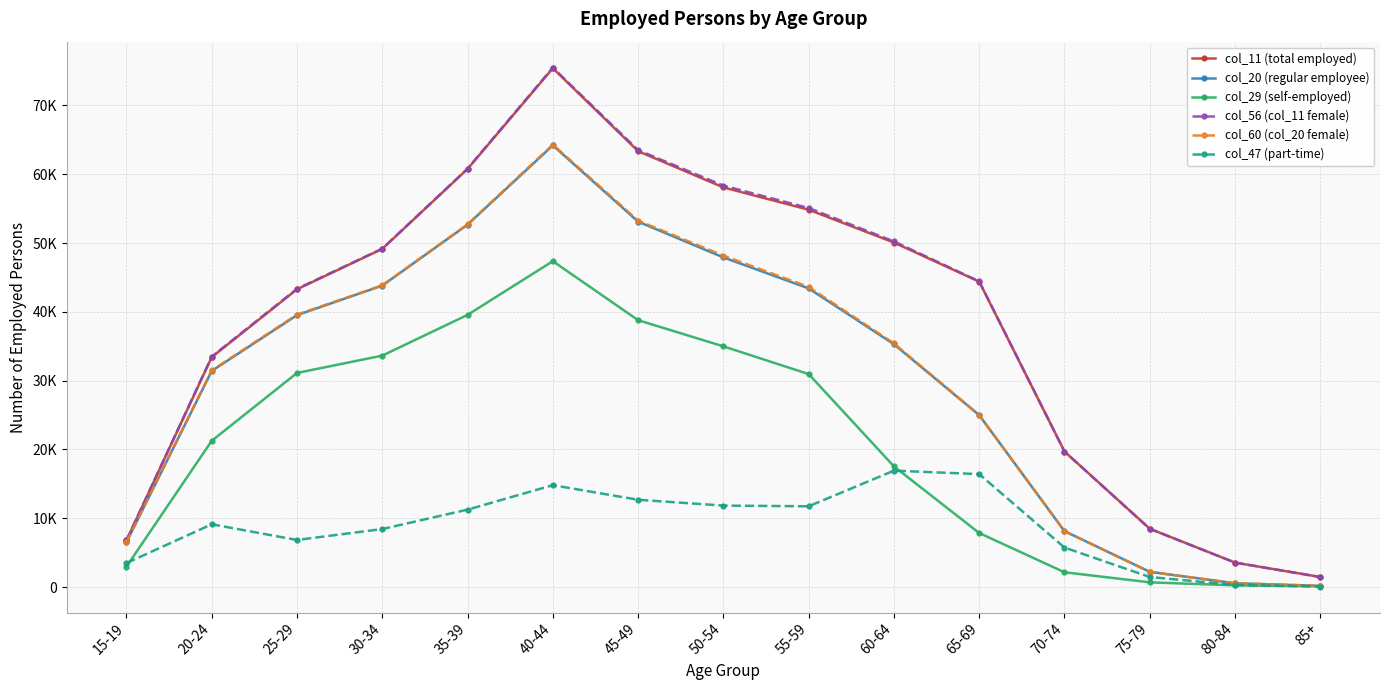

What is the difference between the maximum and minimum values in the col_60 (col_20 female) series?

64118